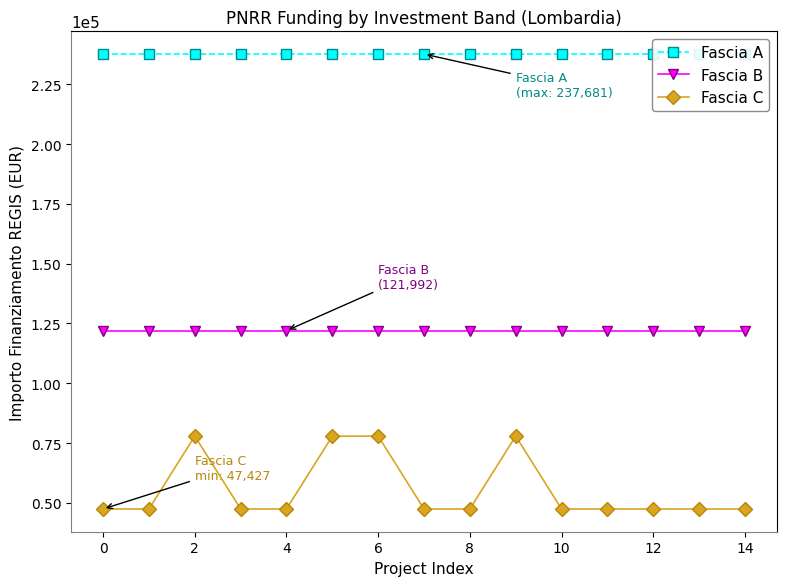

Does the chart have visible grid lines?

No